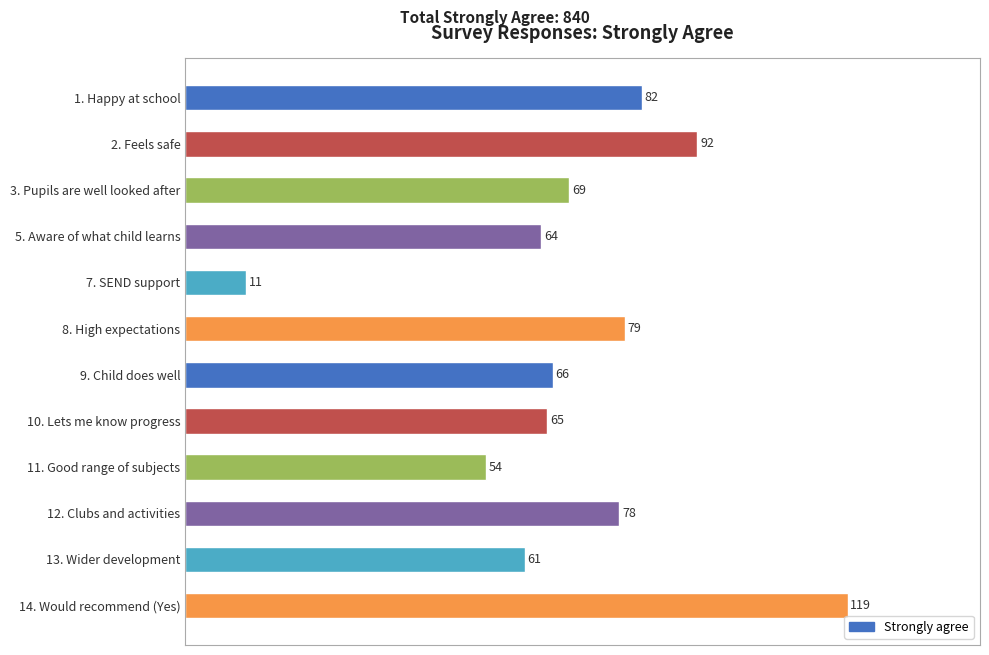

Approximately how many times larger is the value at 13. Wider development compared to 14. Would recommend (Yes)?

0.5